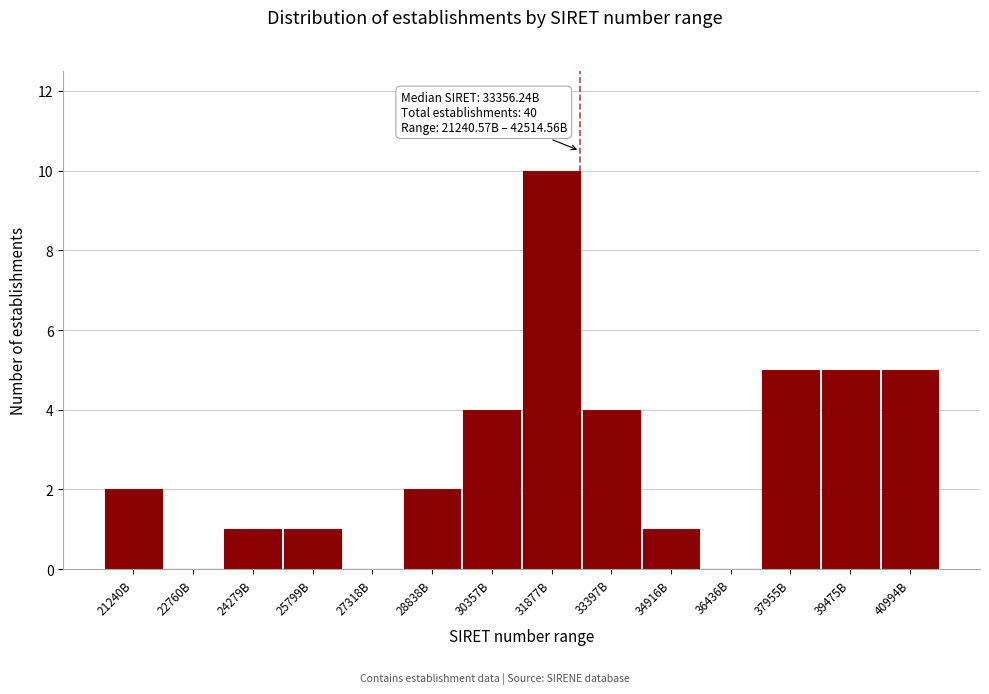

Reading left to right, transcribe all the data shown in this chart.

21240B=2	22760B=0	24279B=1	25799B=1	27318B=0	28838B=2	30357B=4	31877B=10	33397B=4	34916B=1	36436B=0	37955B=5	39475B=5	40994B=5